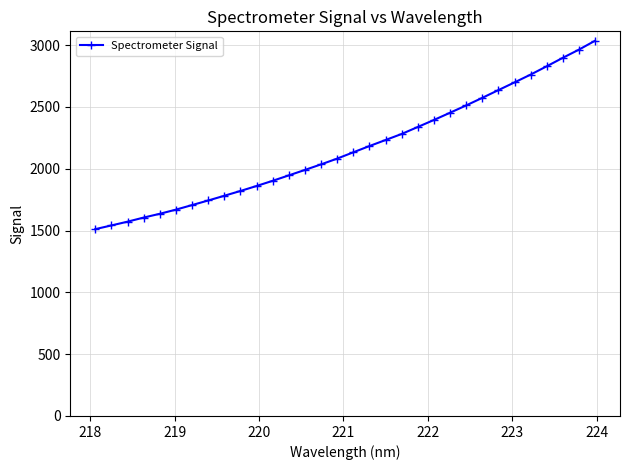

What is the value of the 31st point from the left?

2964.0